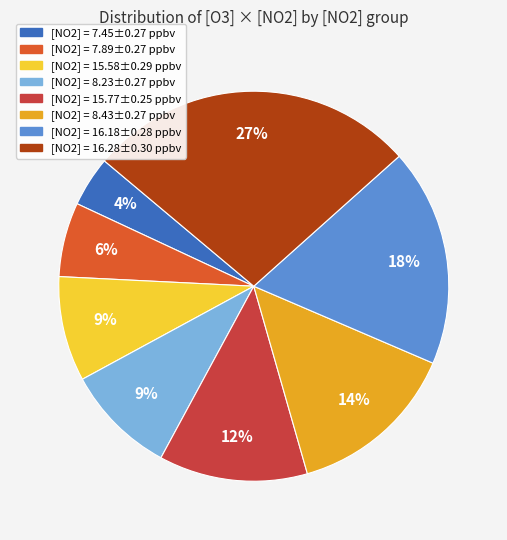

How many slices are in this pie chart?

8